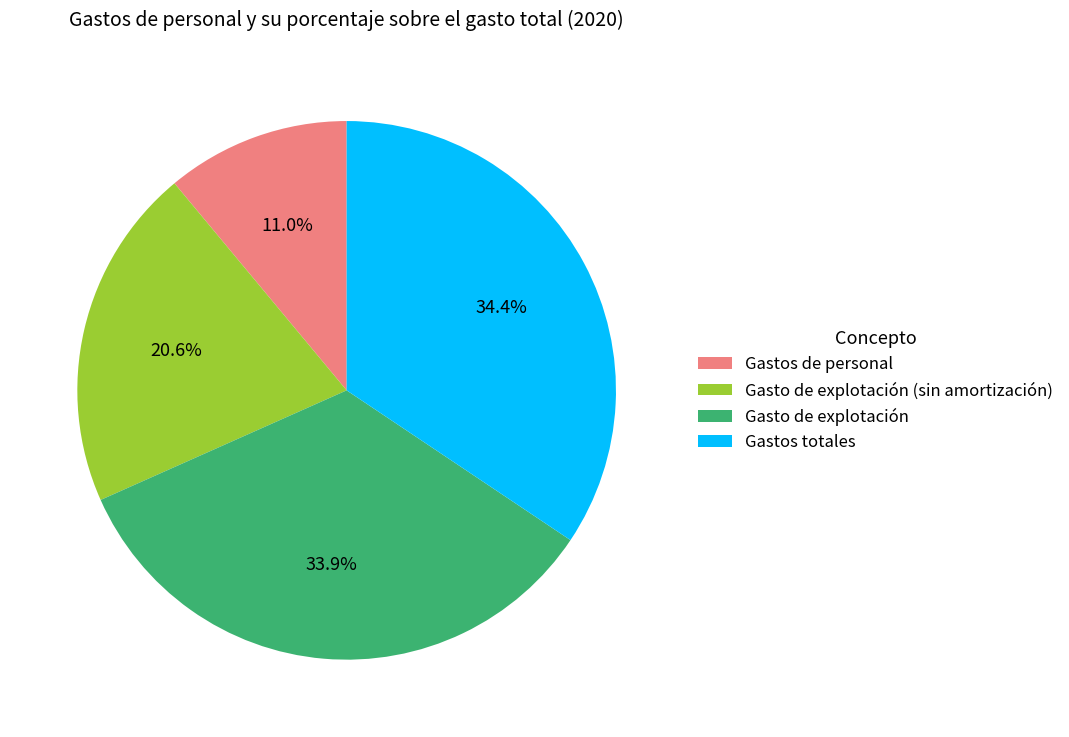

Is it true that Gastos de personal is 19% of the pie?

False